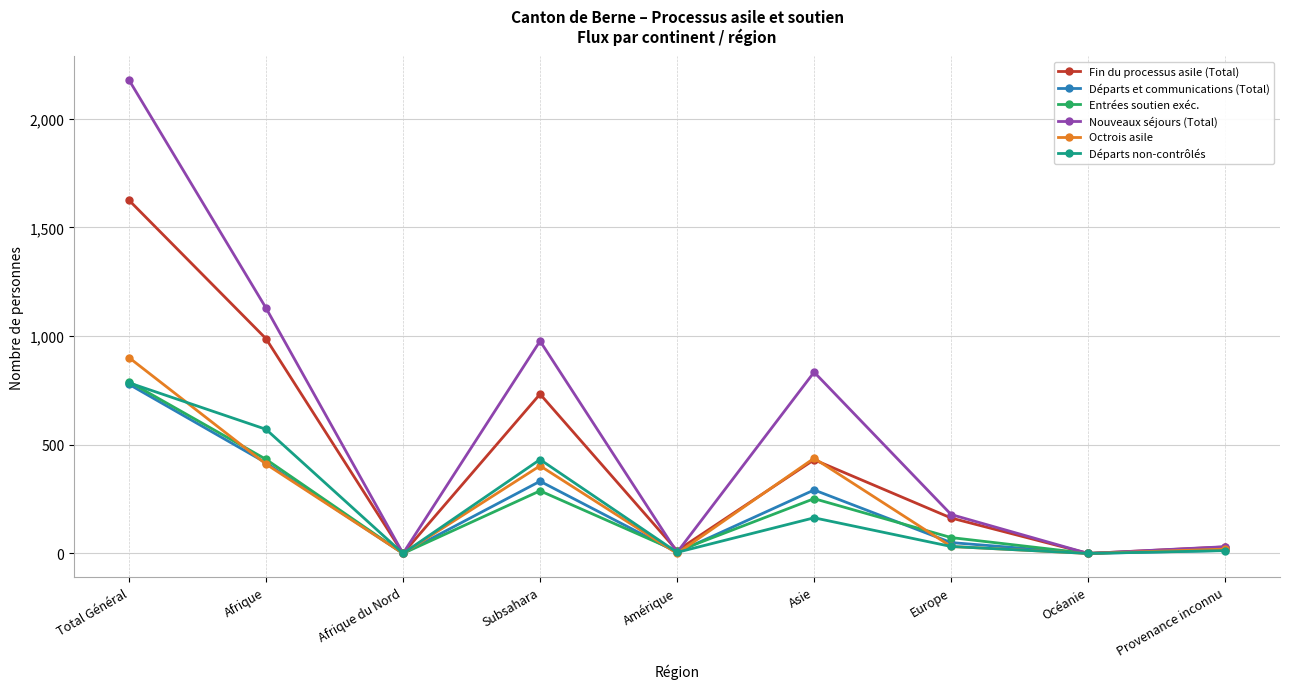

What is the value of the Entrées soutien exéc. point at the 9th from the left?

22